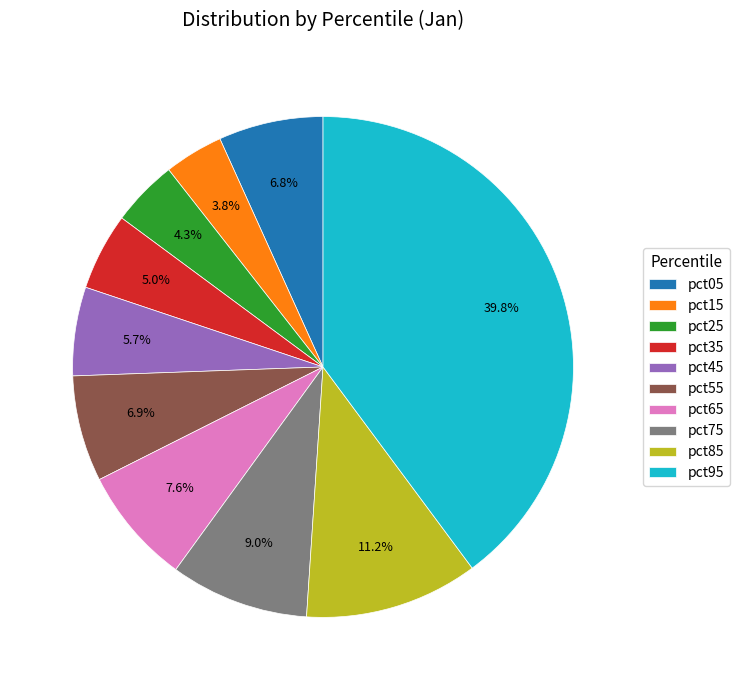

How much of the chart is everything except pct35?

95.0%